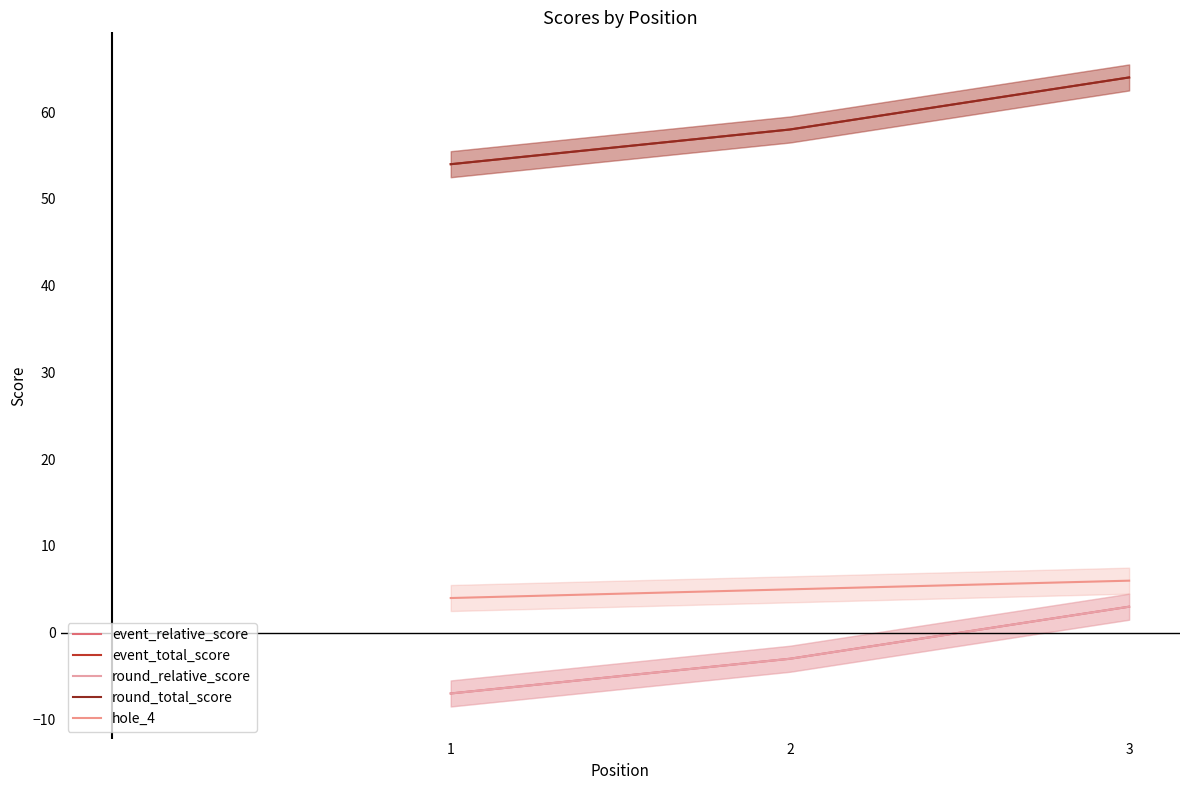

At which category is the sum across all series the highest?

3